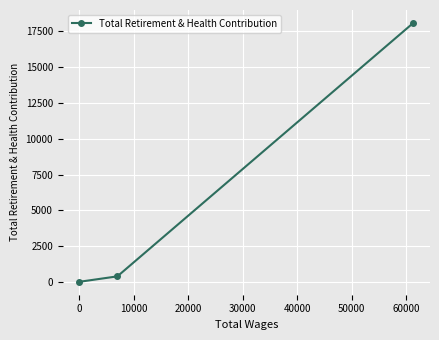

What is the sum of all values?

18477